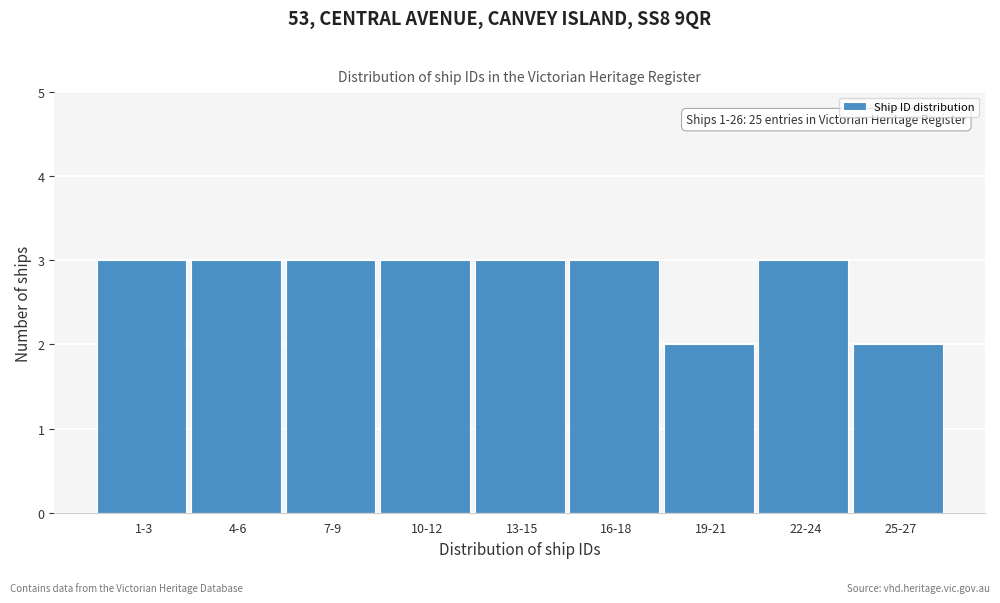

Reading right to left, list all the values displayed in this chart.

2	3	2	3	3	3	3	3	3